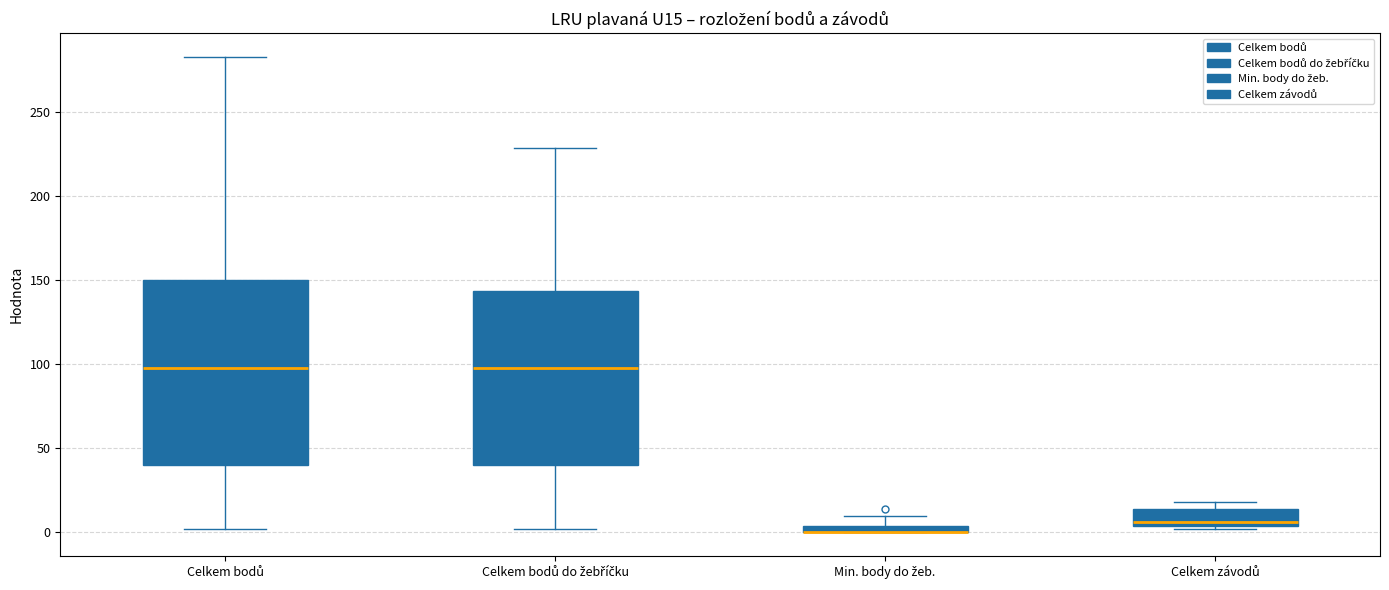

Which box is the tallest, from its lower edge to its upper edge?

Celkem bodů